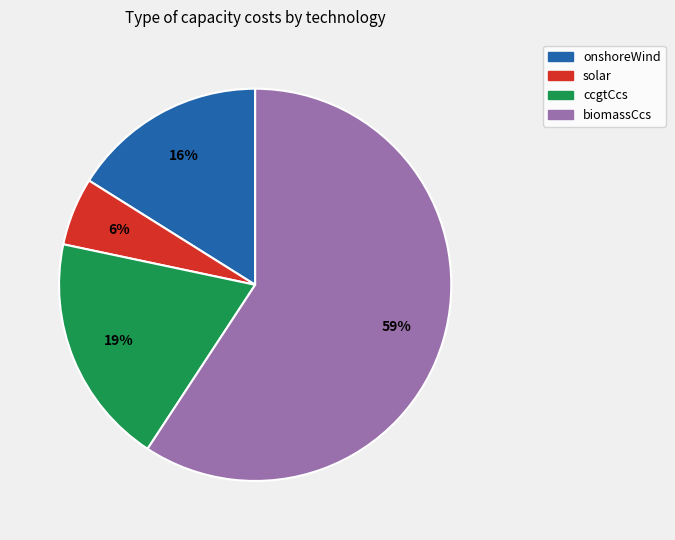

What percentage is the solar slice, to the nearest percent?

6%